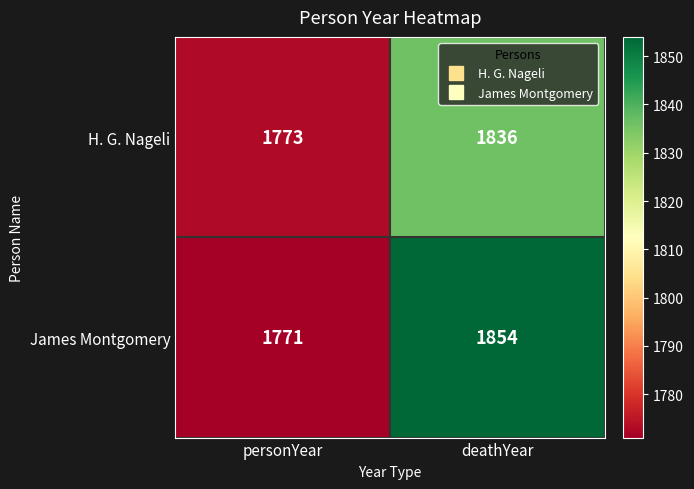

At which category is the sum across all series the highest?

deathYear